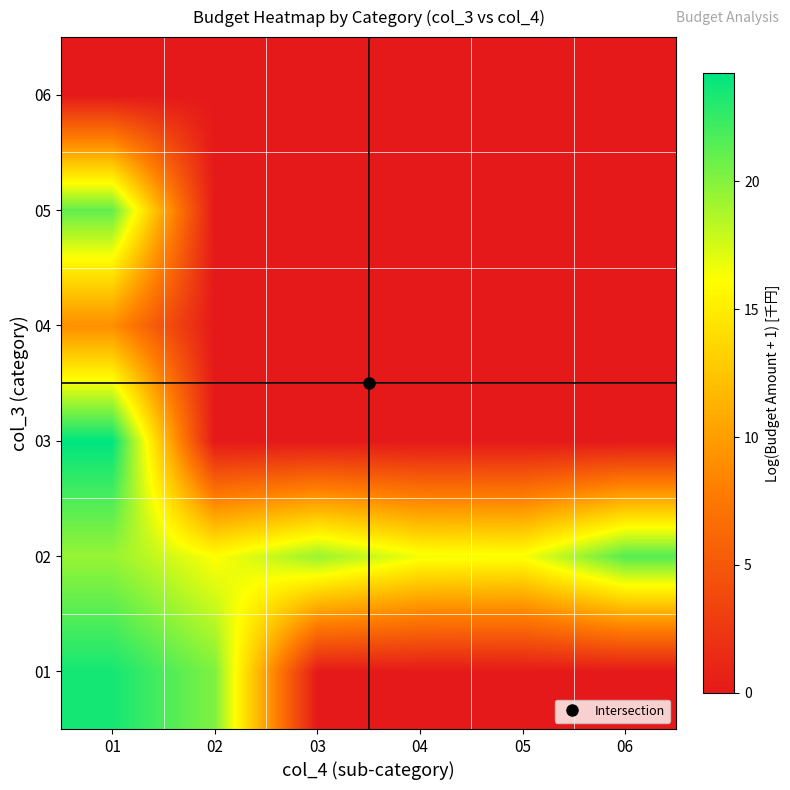

At which category is the sum across all series the highest?

01